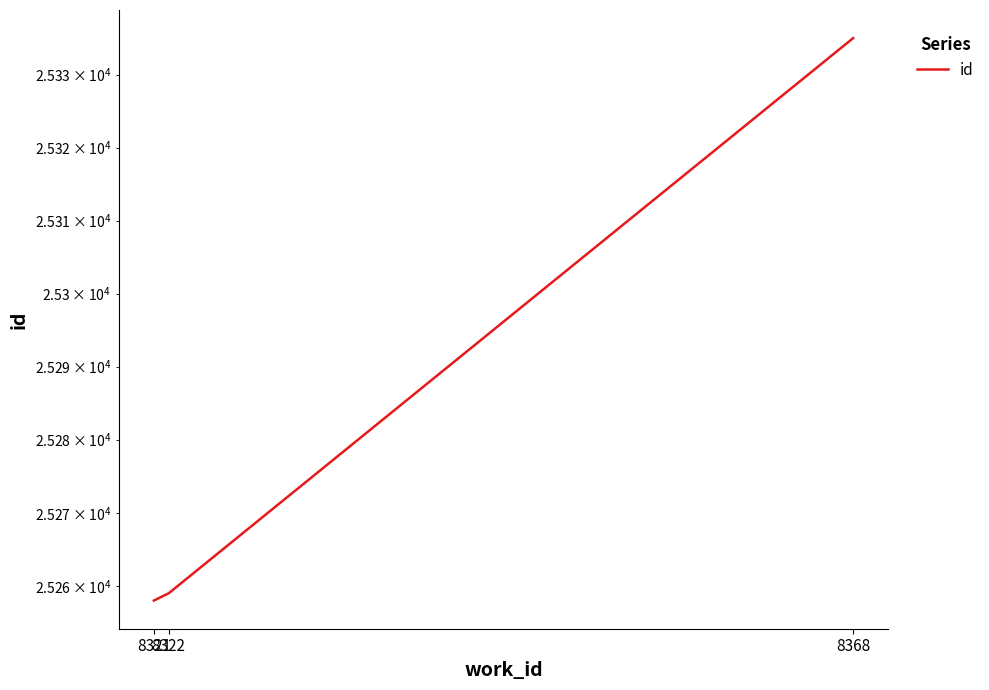

Reading left to right, transcribe all the data shown in this chart.

8321=25258	8322=25259	8368=25335